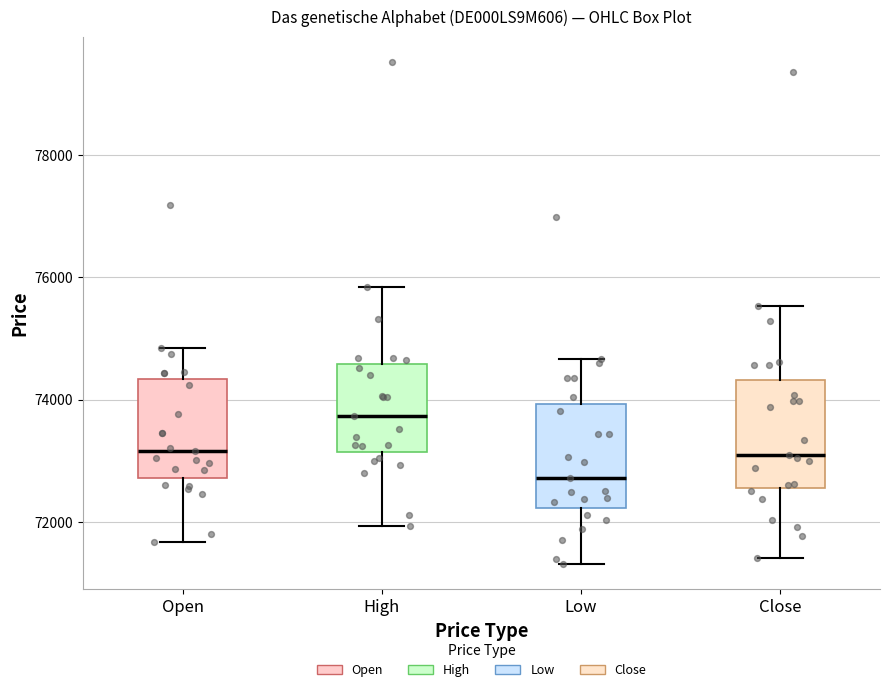

Where does the upper whisker of the box for Close end on the y-axis? The values are not printed on the chart, so give them approximately, as read against the axis.

75600